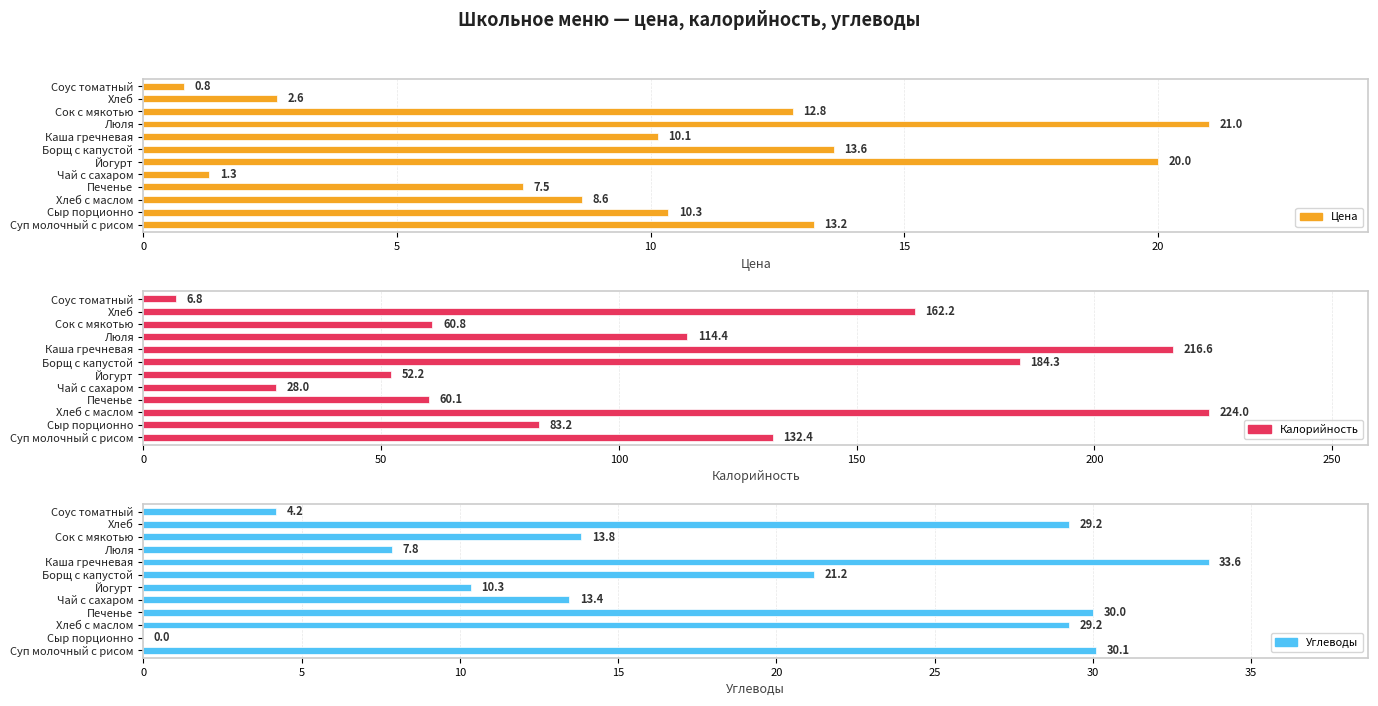

How many positive values does the Углеводы series have?

11